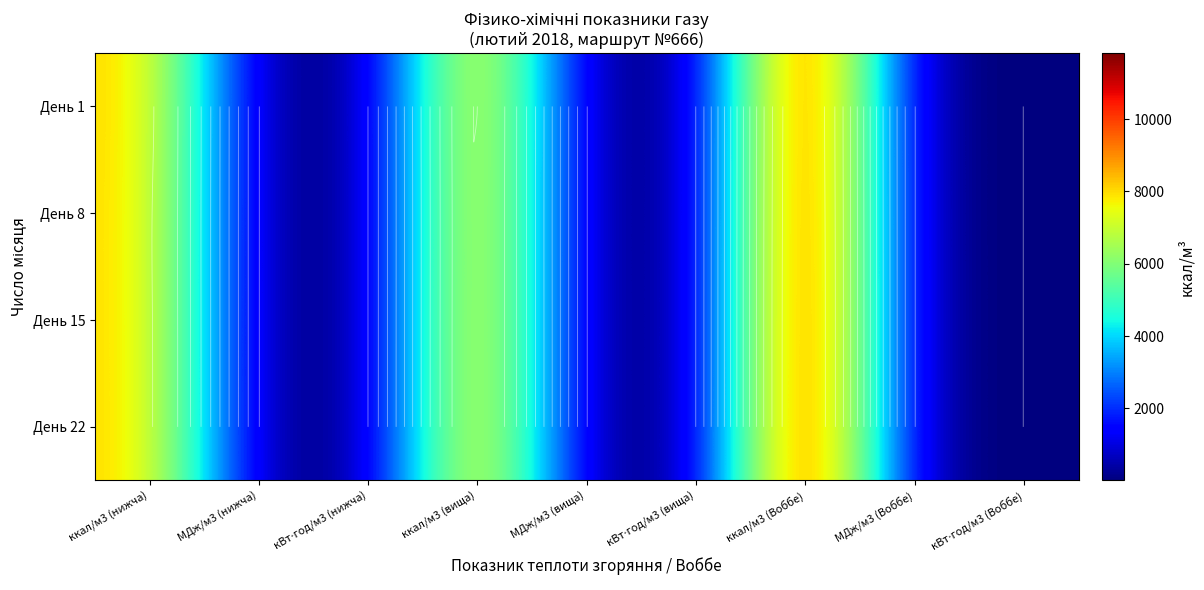

Is it true that День 1 equals 5.9 at кВт⋅год/м3 (вища)?

False